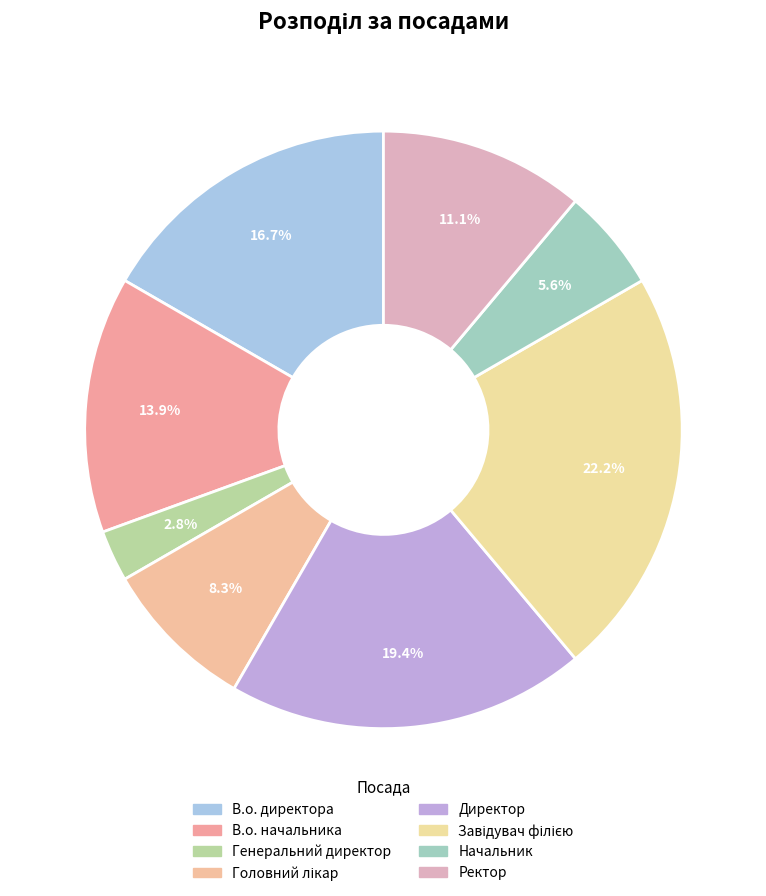

Is it true that Ректор is 11% of the pie?

True